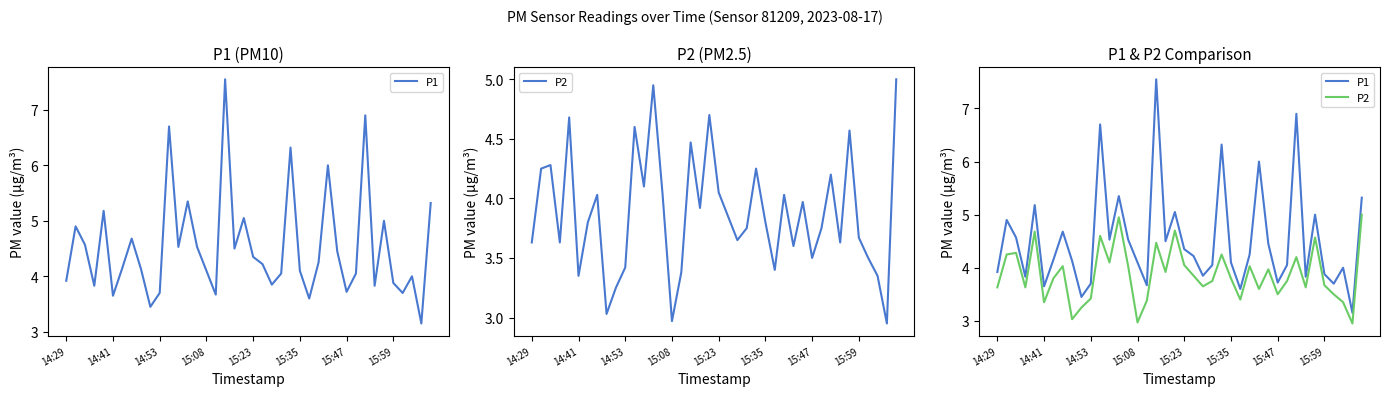

The P2 series shows 1.4 at 21. True or false?

False